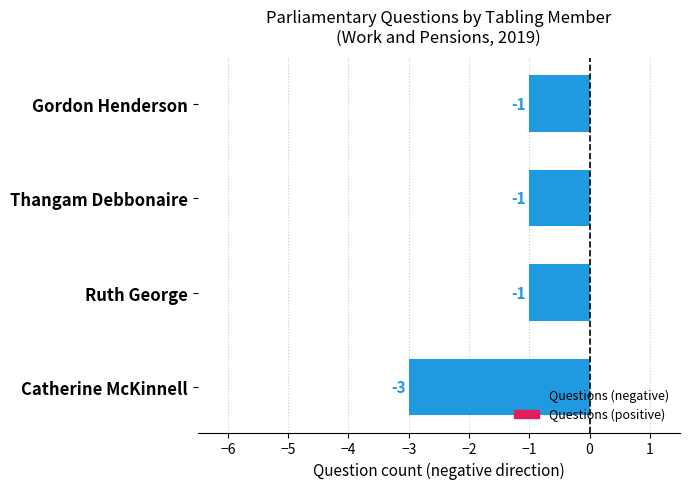

What is the change in value from Catherine McKinnell to Gordon Henderson?

+2